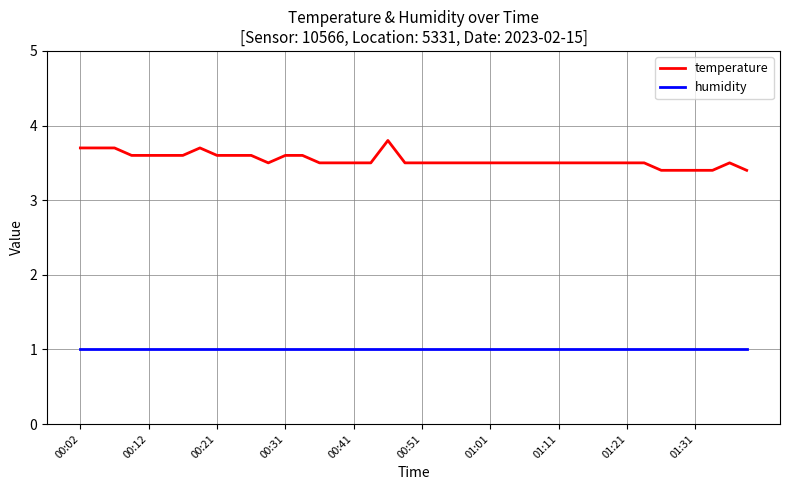

True or false: humidity and temperature cross at least once.

False